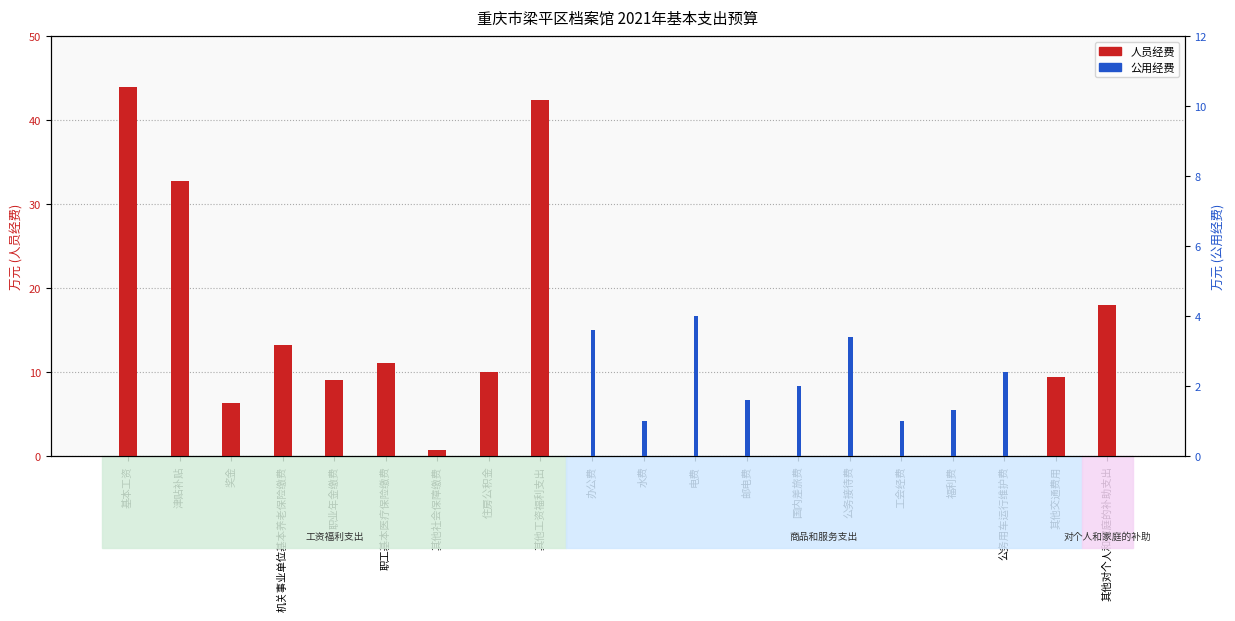

Which series has the widest spread of values?

人员经费